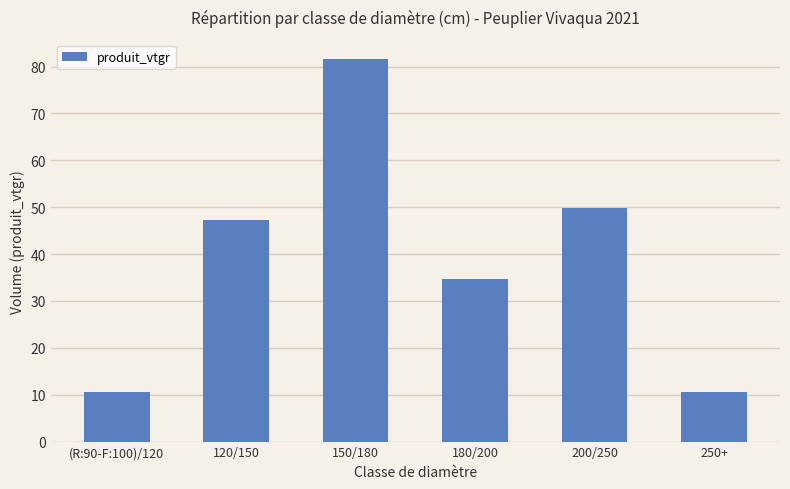

What is the value of the 3rd bar from the left?

81.7